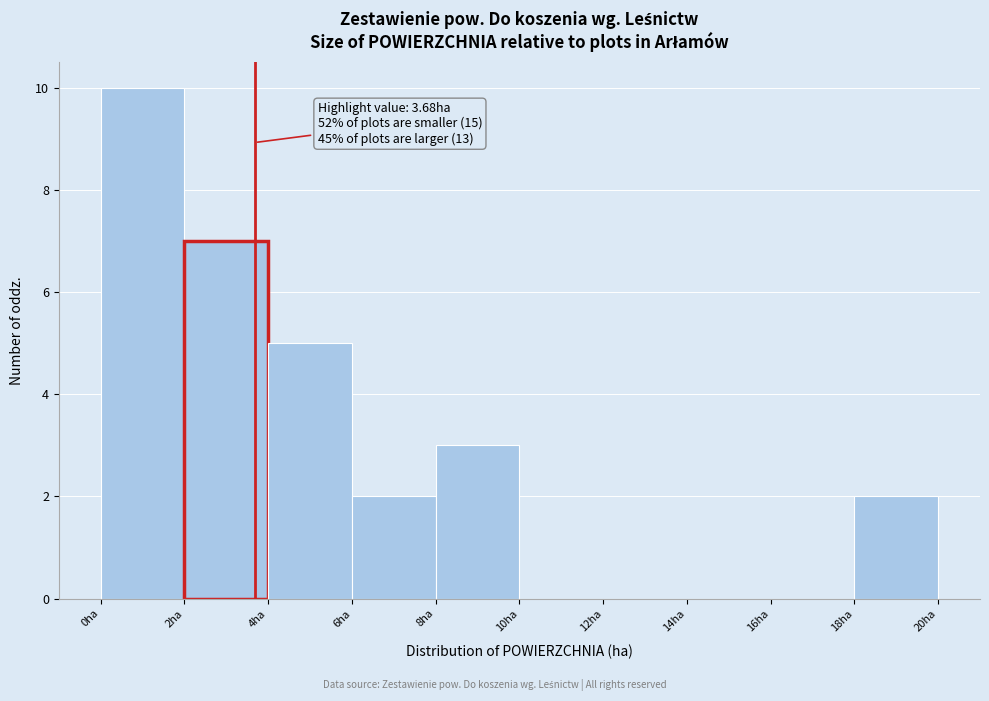

Which range on the x-axis has the tallest bar?

0 to 2